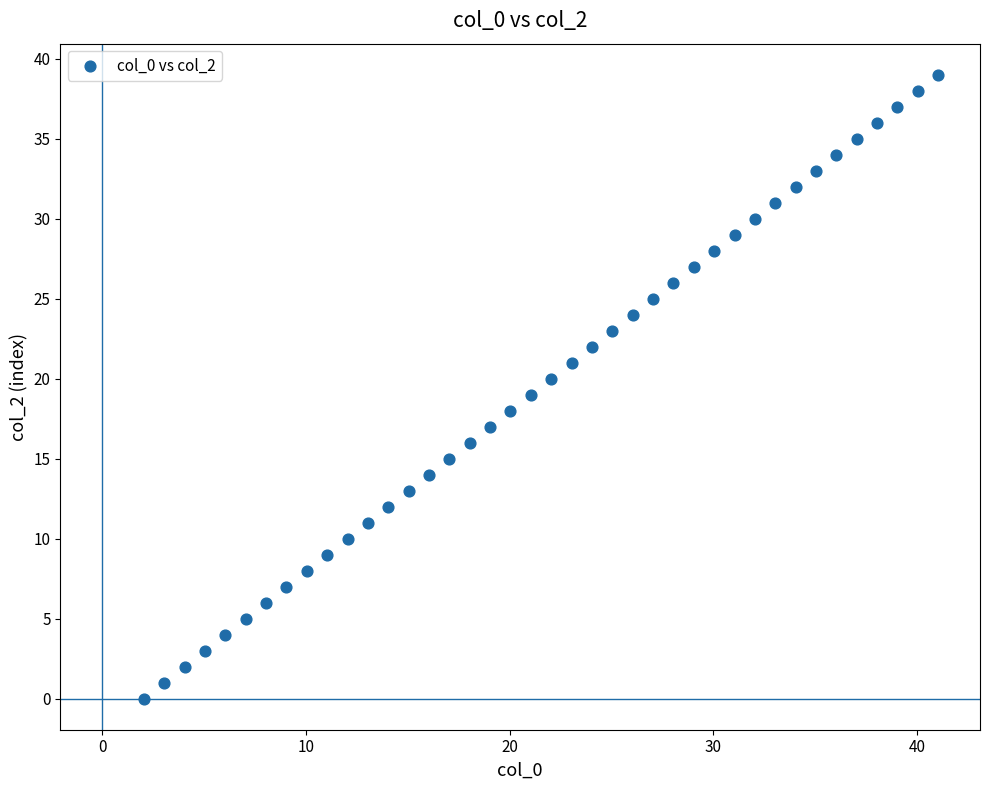

What is the range of Y values (max minus min)?

39